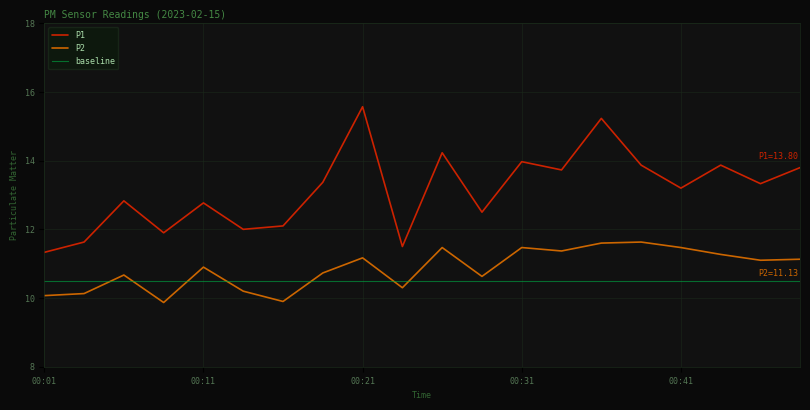

The P2 series shows 11.1 at 00:48. True or false?

True